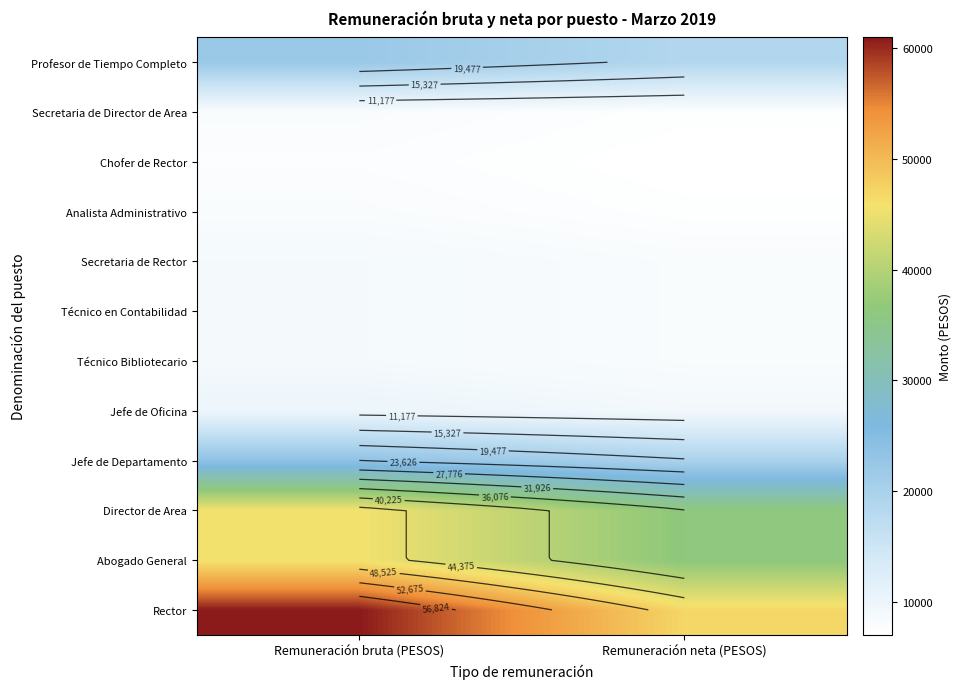

What is the smallest value displayed?

7027.6